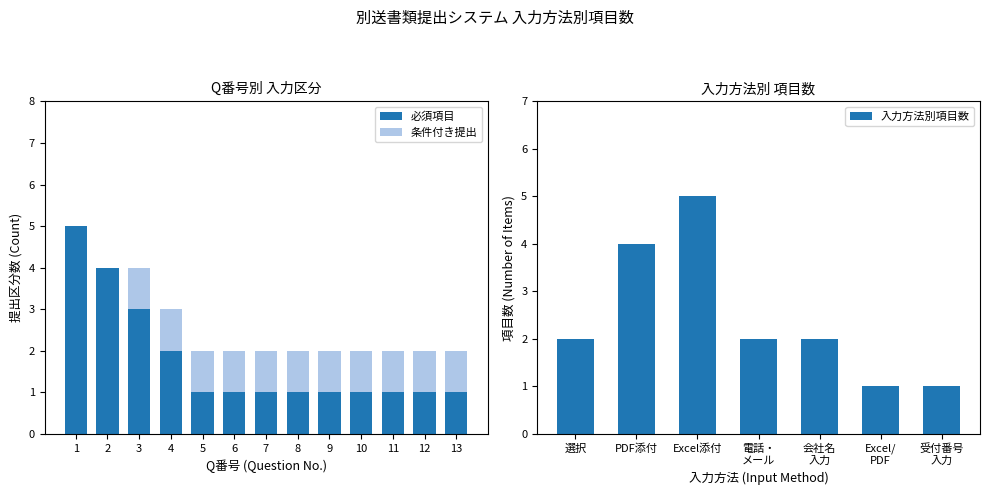

What is the total value across all series at 4?

3